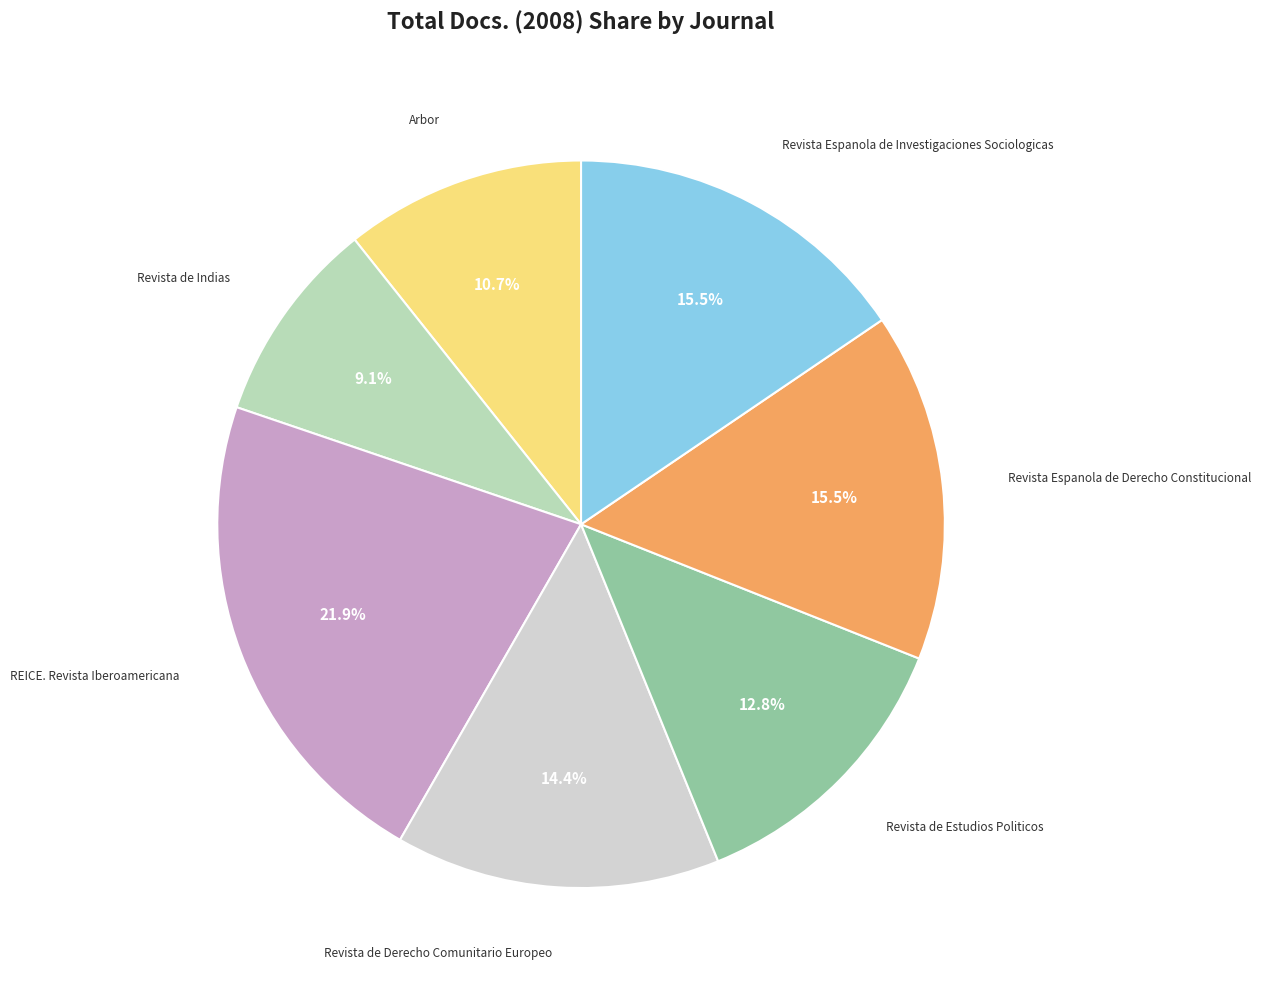

How many slices are in this pie chart?

7